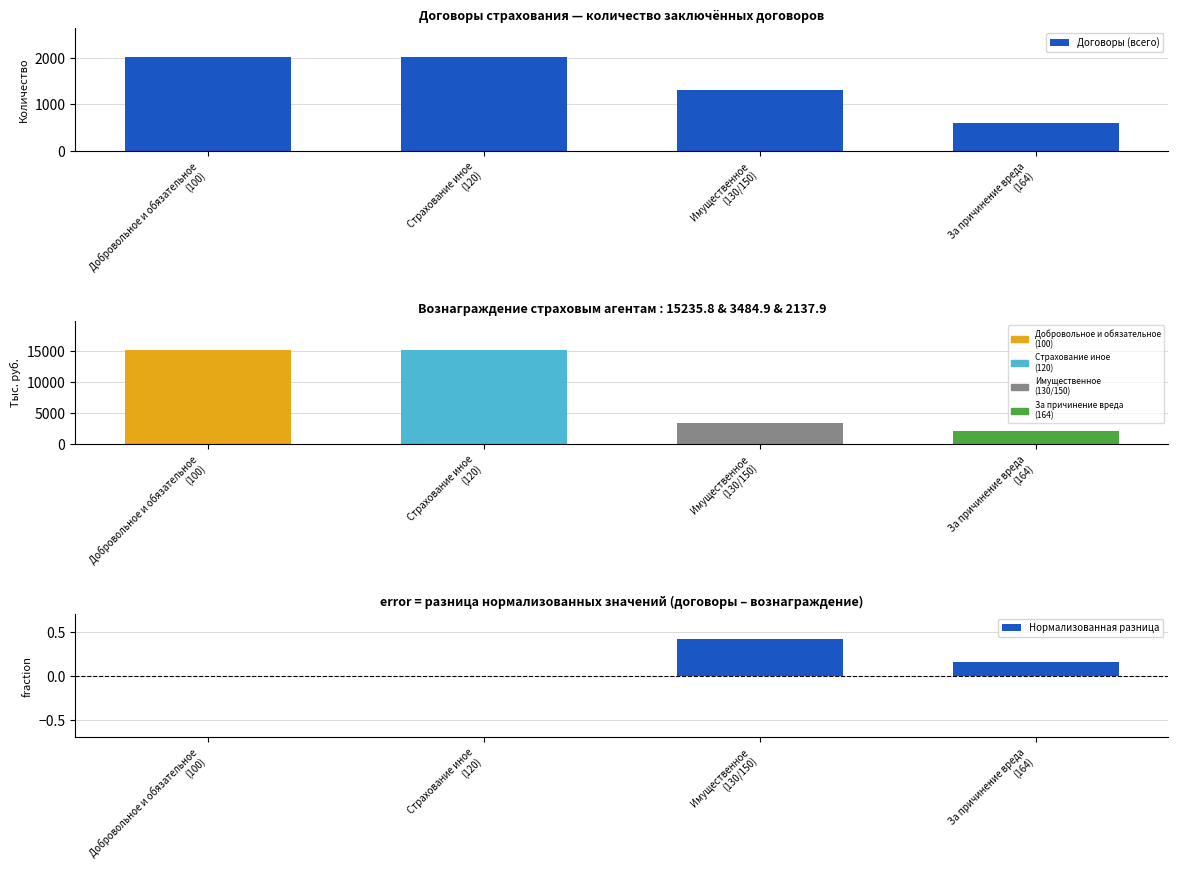

Reading left to right, list all the values displayed in this chart.

Договоры (всего): Добровольное и обязательное
(100)=2027.0	Страхование иное
(120)=2027.0	Имущественное
(130/150)=1312.0	За причинение вреда
(164)=597.0
Нормализованная разница: Добровольное и обязательное
(100)=0.0	Страхование иное
(120)=0.0	Имущественное
(130/150)=0.4	За причинение вреда
(164)=0.2